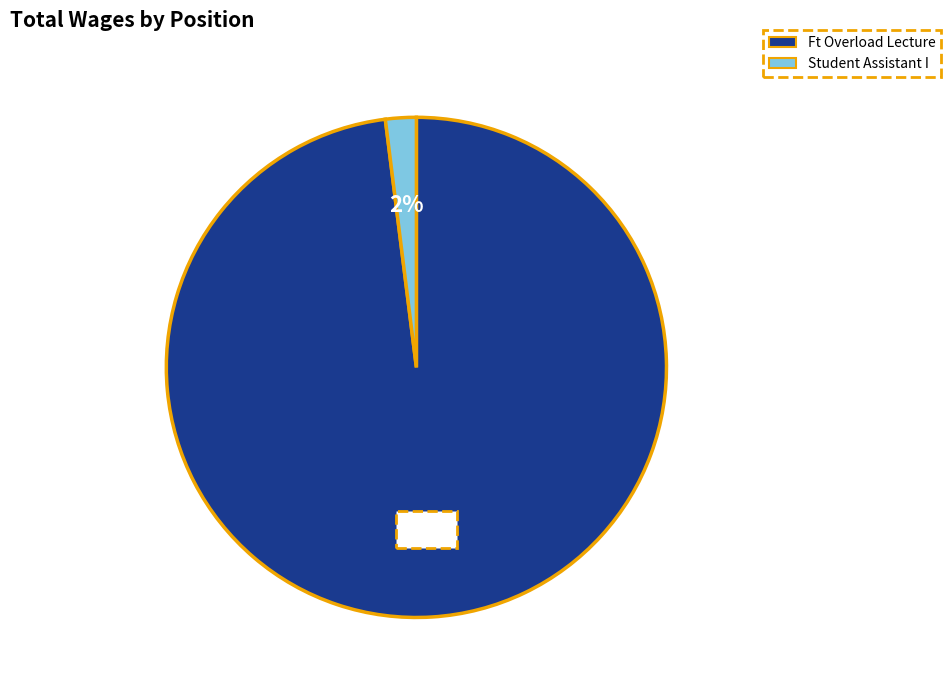

Is Student Assistant I the majority of the pie?

No